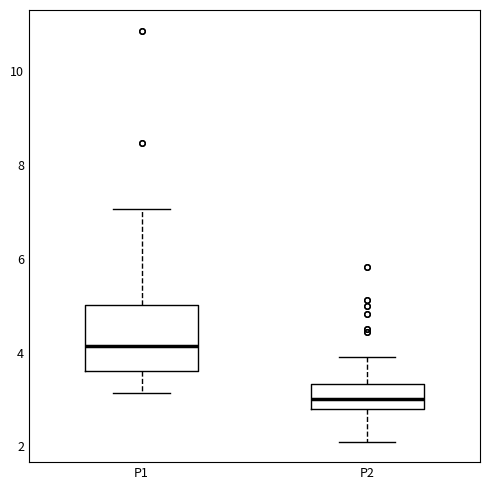

Reading left to right, transcribe this box plot: for each box, give where its median line is, the range the box spans, and where its two whiskers end, as read against the y-axis. The values are not printed on the chart, so give them approximately, as read against the axis.

P1: median 4.2, box 3.6 to 5.0, whiskers 3.2 to 7.0
P2: median 3.0, box 2.8 to 3.4, whiskers 2.2 to 4.0